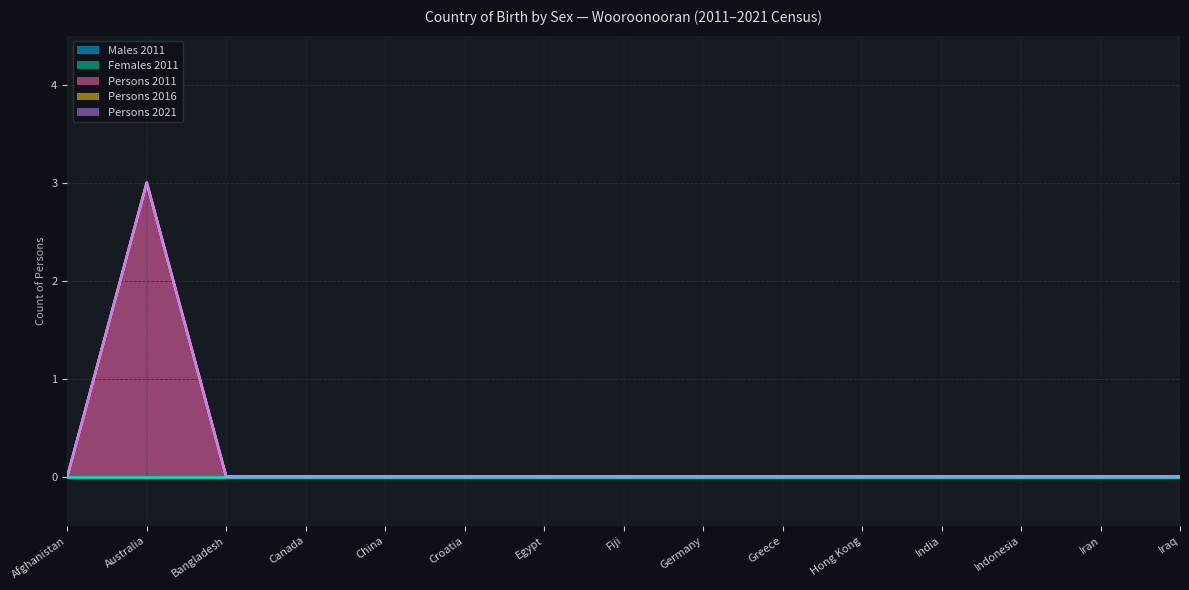

Does the chart display data point markers on the line(s)?

No